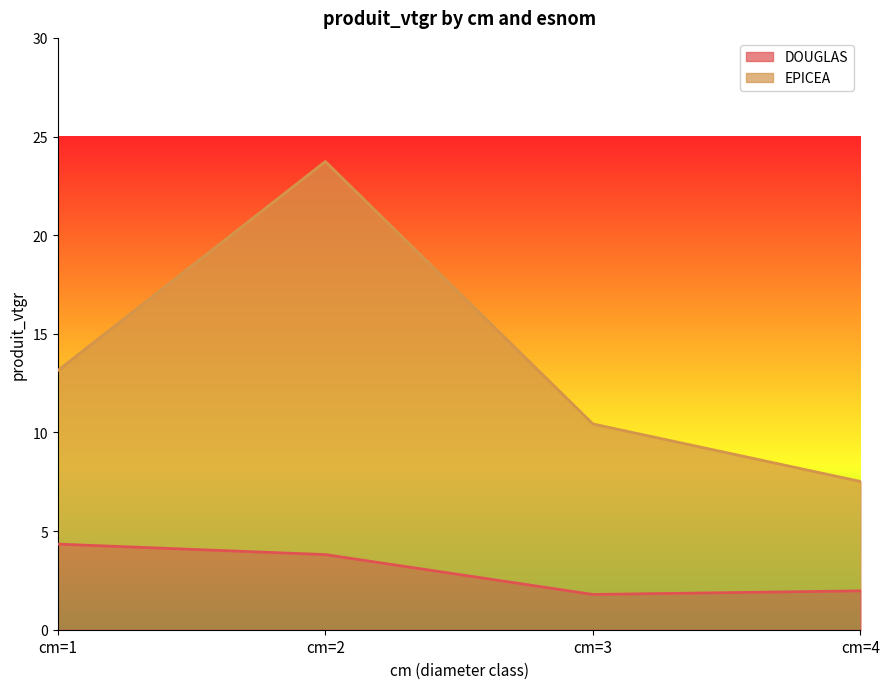

What is the sum of the EPICEA values at cm=2 and cm=4?

31.2